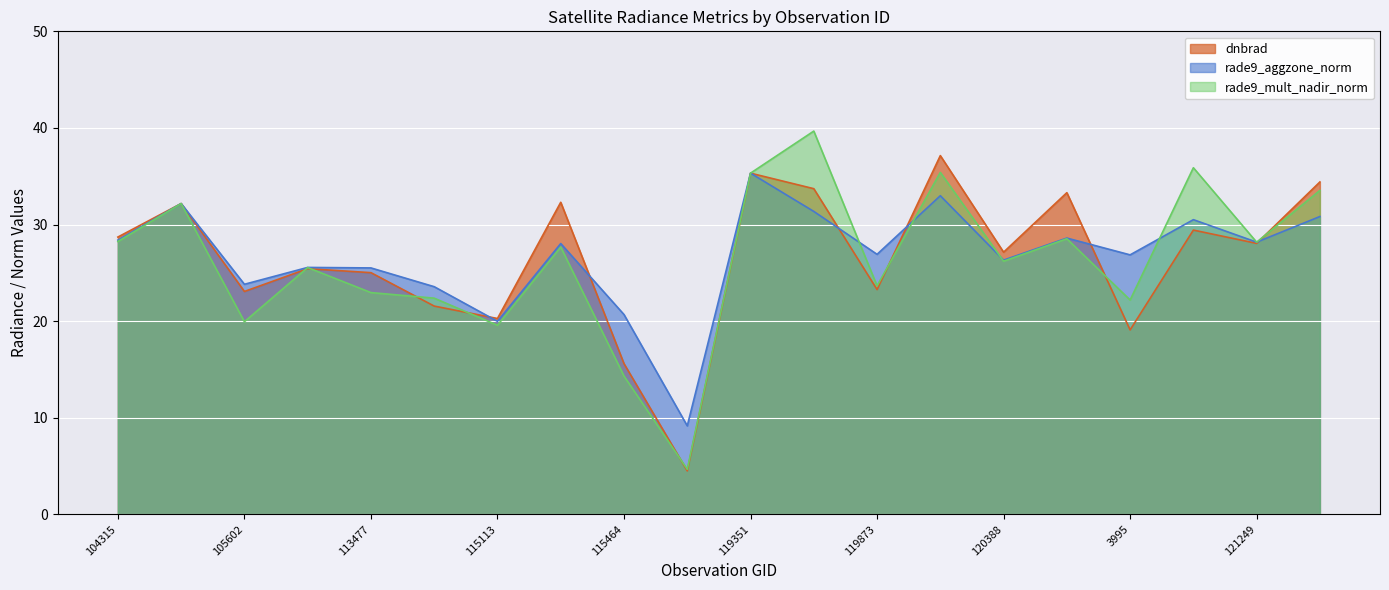

Reading right to left, list all the values displayed in this chart.

dnbrad: 34.4	28.0	29.4	19.1	33.3	27.1	37.1	23.3	33.7	35.3	4.5	15.6	32.3	20.3	21.6	25.0	25.4	23.1	32.2	28.7
rade9_aggzone_norm: 30.8	28.2	30.5	26.9	28.6	26.3	33.0	26.9	31.4	35.3	9.2	20.7	28.0	20.0	23.6	25.5	25.6	23.8	32.2	28.4
rade9_mult_nadir_norm: 33.5	28.2	35.9	22.2	28.5	26.2	35.4	23.7	39.7	35.3	4.7	14.3	27.7	19.6	22.4	23.0	25.5	19.9	32.2	28.2